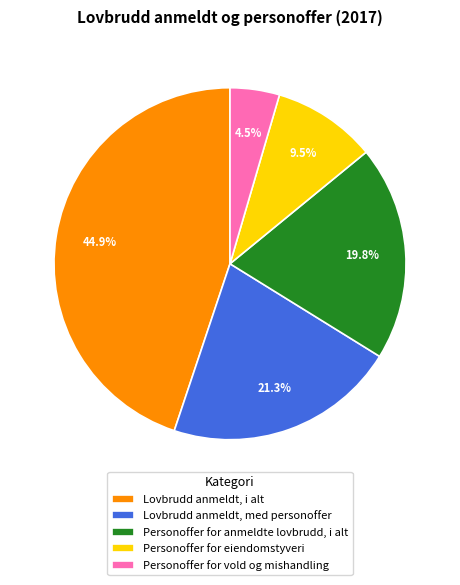

Which slice is the smallest?

Personoffer for vold og mishandling